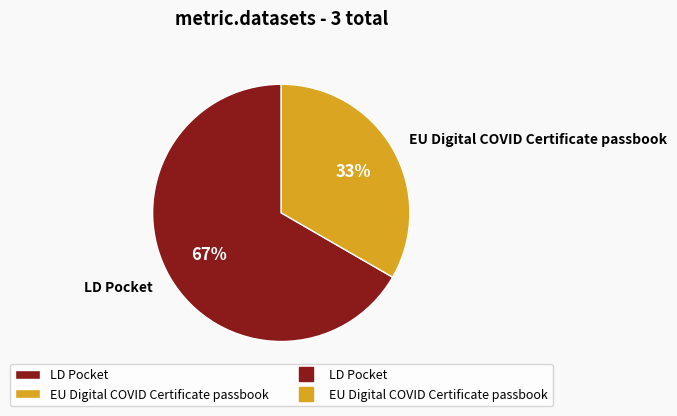

What percentage is the LD Pocket slice, to the nearest percent?

67%